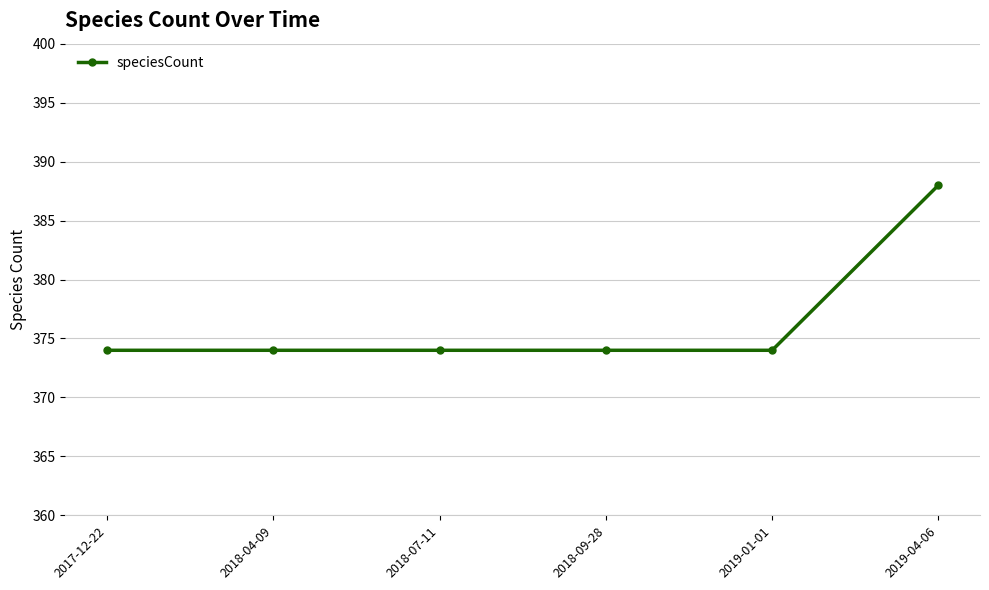

At which category does the chart reach its peak across all series?

2019-04-06